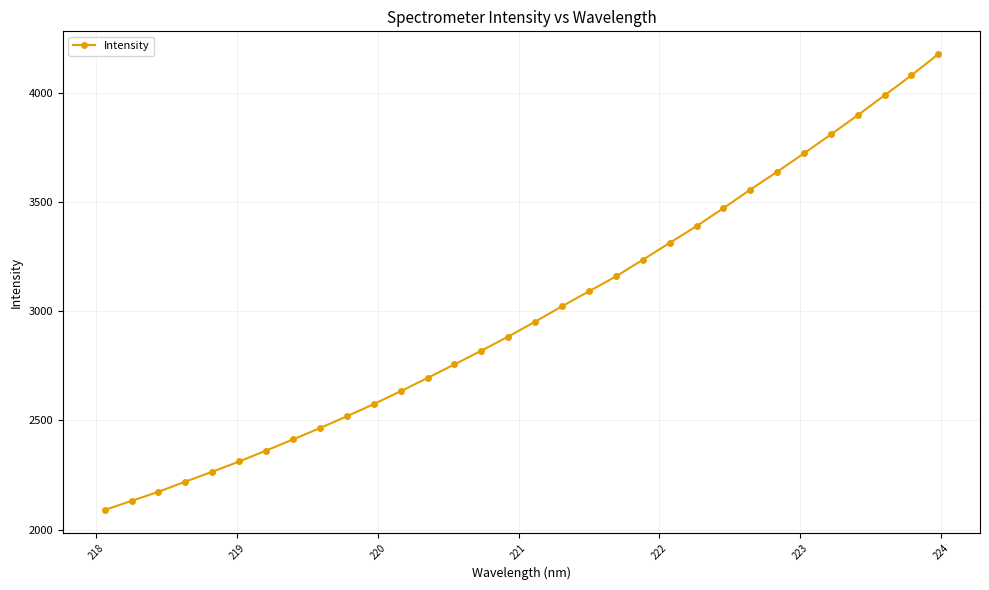

What is the difference between the second highest and minimum values?

1988.8